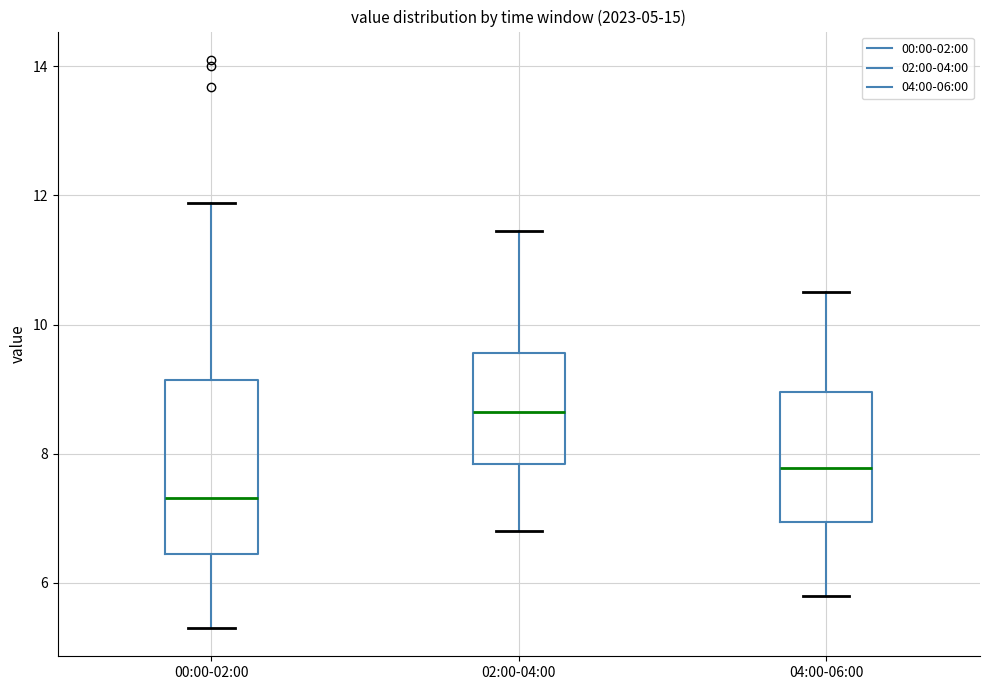

Which box has the highest median line?

02:00-04:00